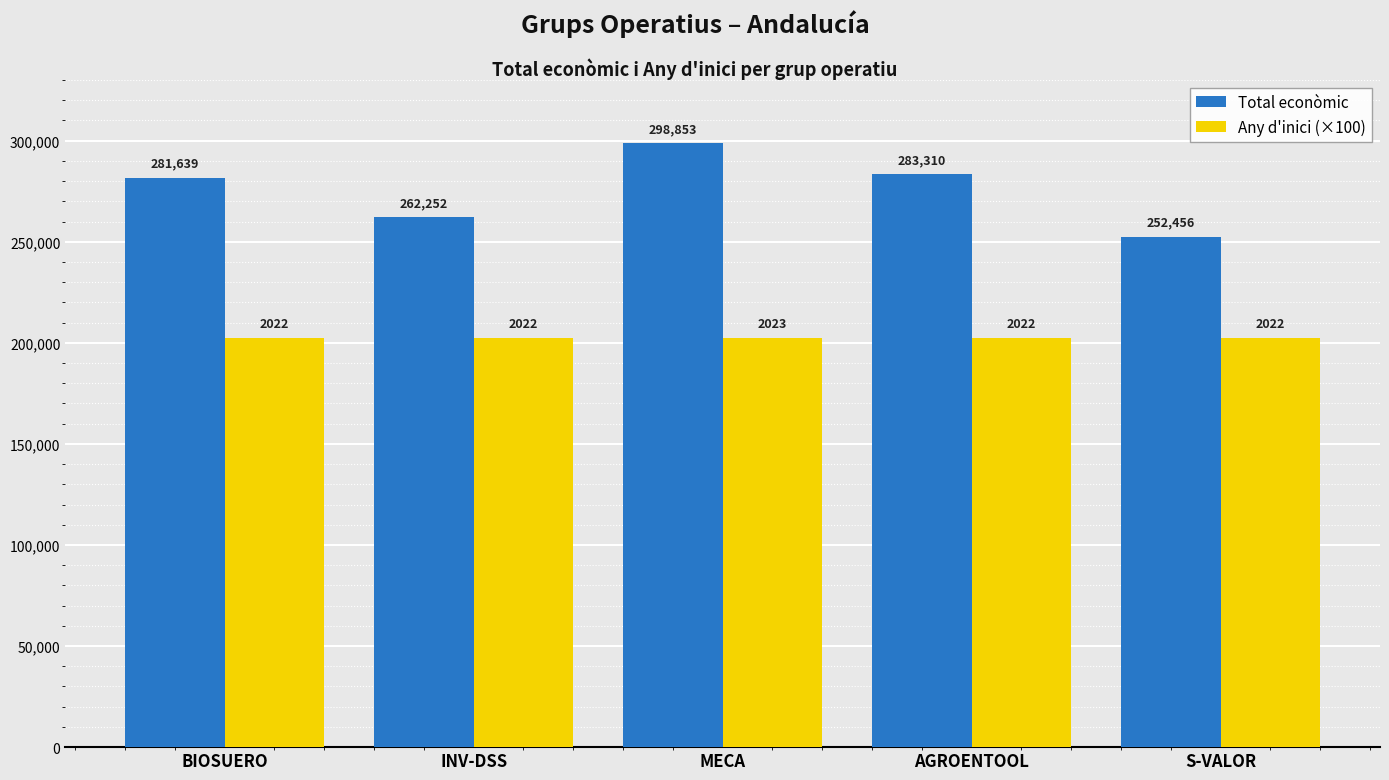

What is the approximate value of Total econòmic at S-VALOR?

252456